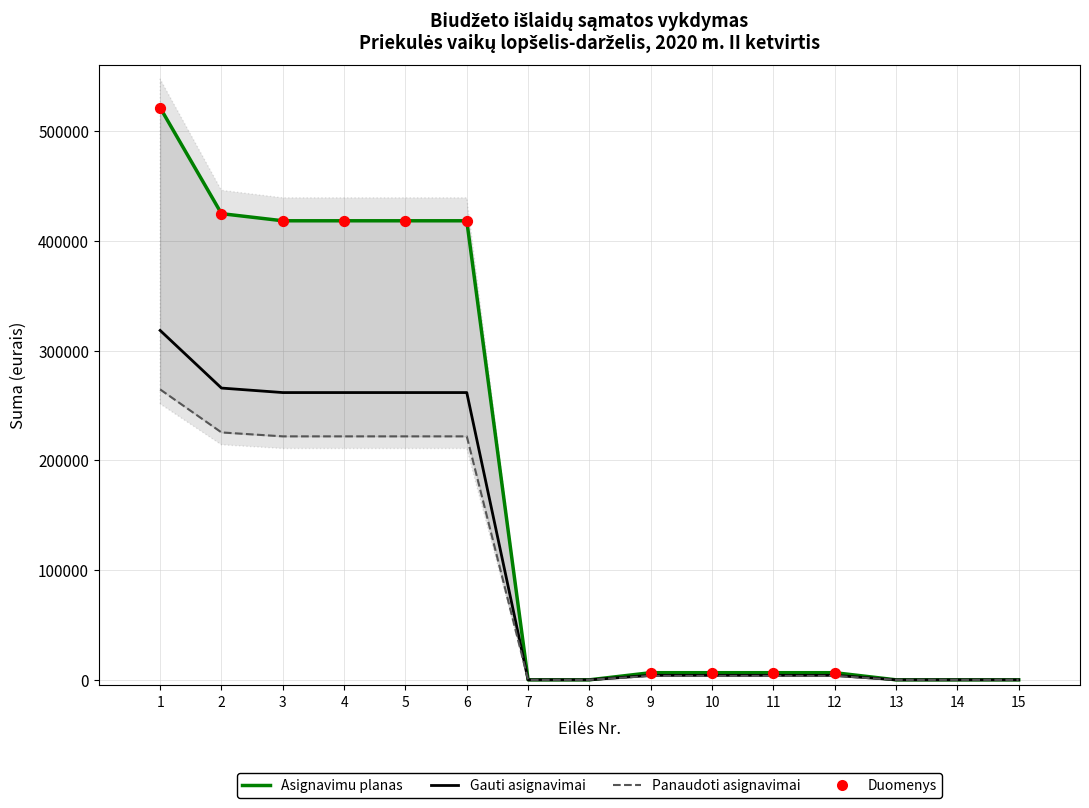

Is the value of Gauti asignavimai at 2 greater than the value of Asignavimu planas at 5?

No